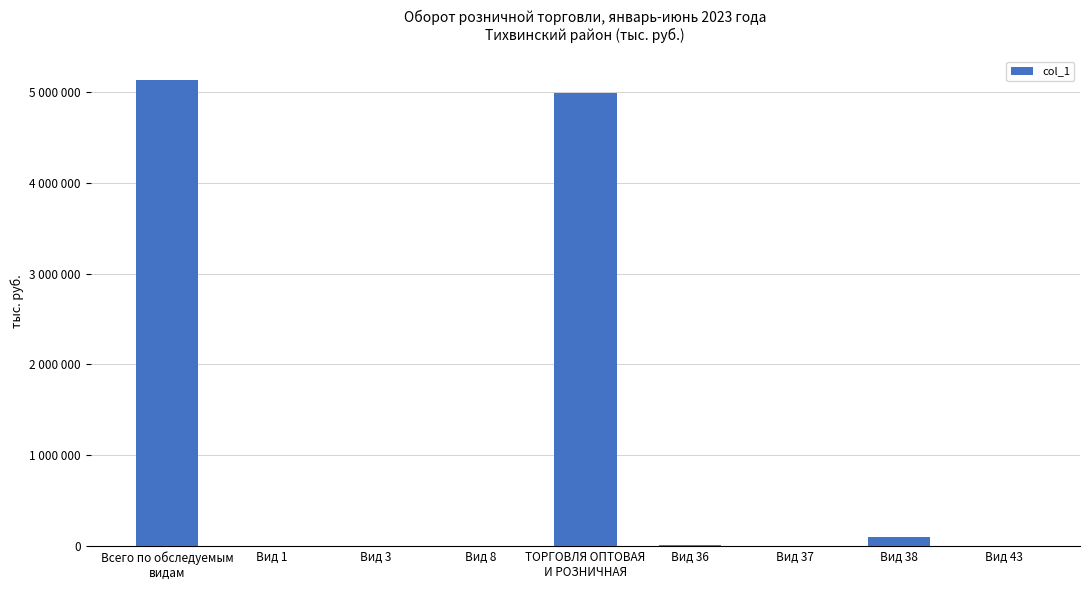

Reading left to right, transcribe all the data shown in this chart.

Всего по обследуемым
видам=5128535	Вид 1=7985	Вид 3=6038	Вид 8=6038	ТОРГОВЛЯ ОПТОВАЯ
И РОЗНИЧНАЯ=4986240	Вид 36=18955	Вид 37=7382	Вид 38=101167	Вид 43=768